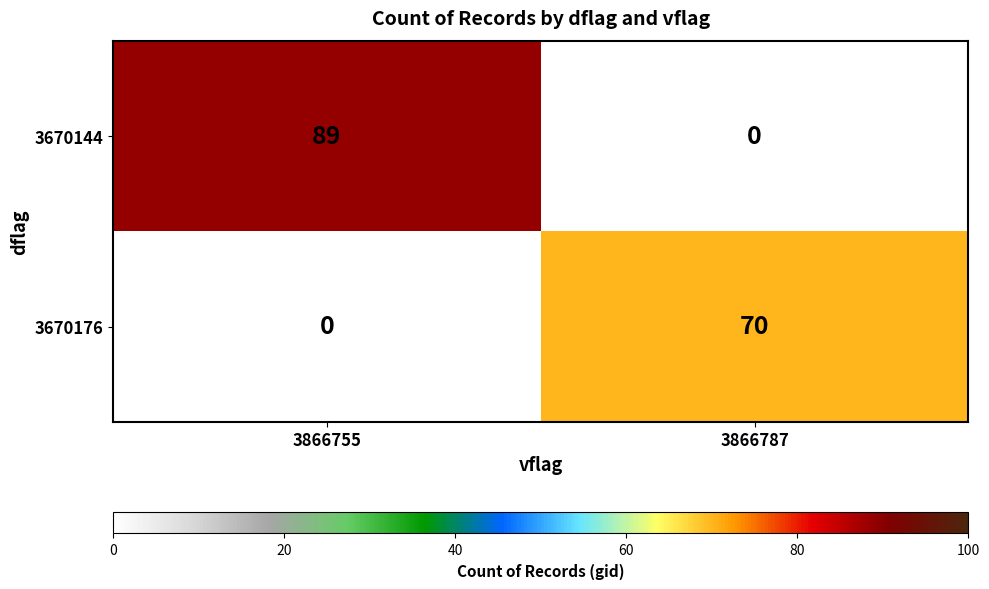

Reading left to right, list all the values displayed in this chart.

3670144: 3866755=89	3866787=0
3670176: 3866755=0	3866787=70